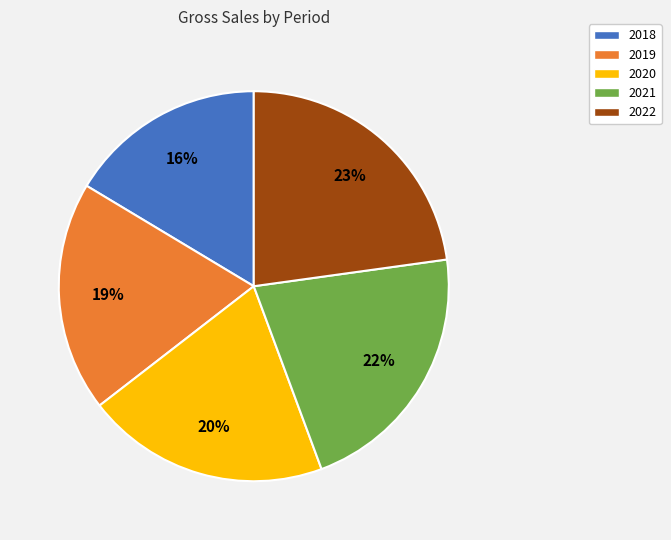

The 2020 slice represents 9% of the pie. True or false?

False